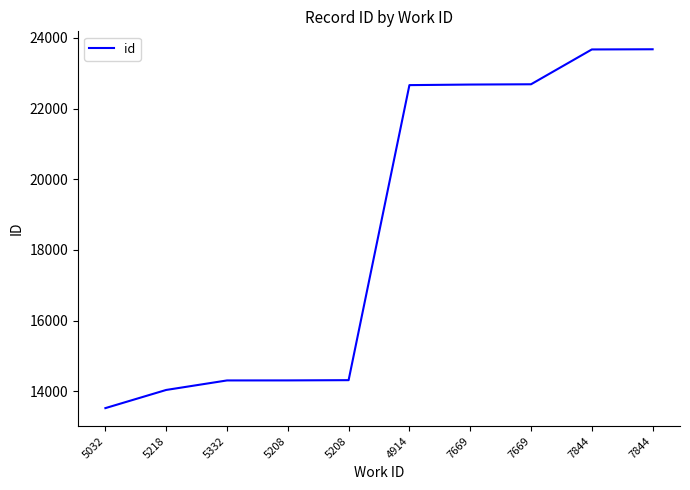

At which category does the chart reach its peak across all series?

7844